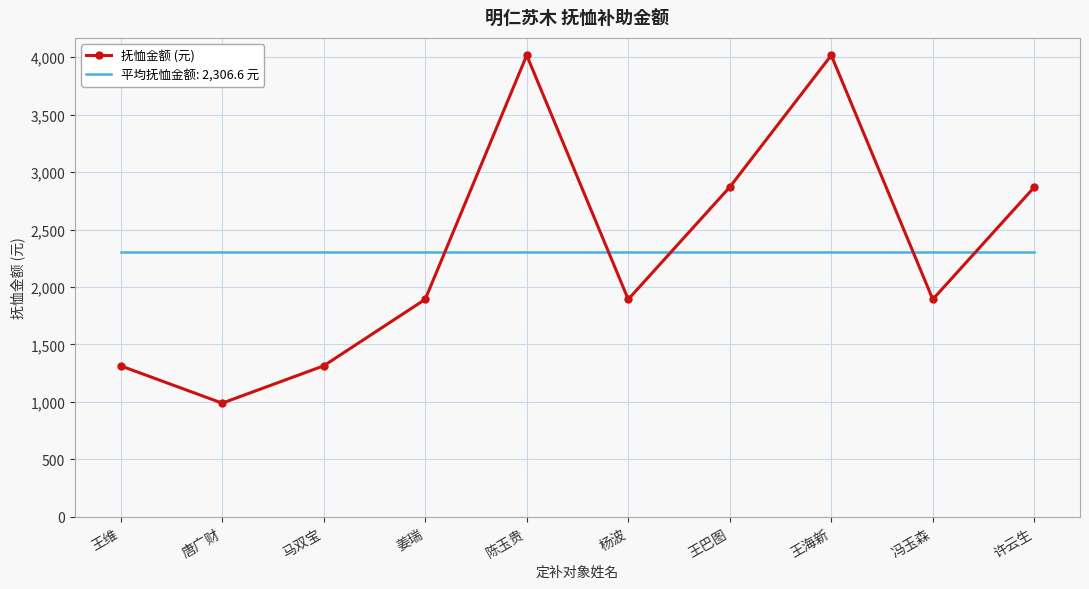

Read the 抚恤金额 (元) value at 王维.

1313.8